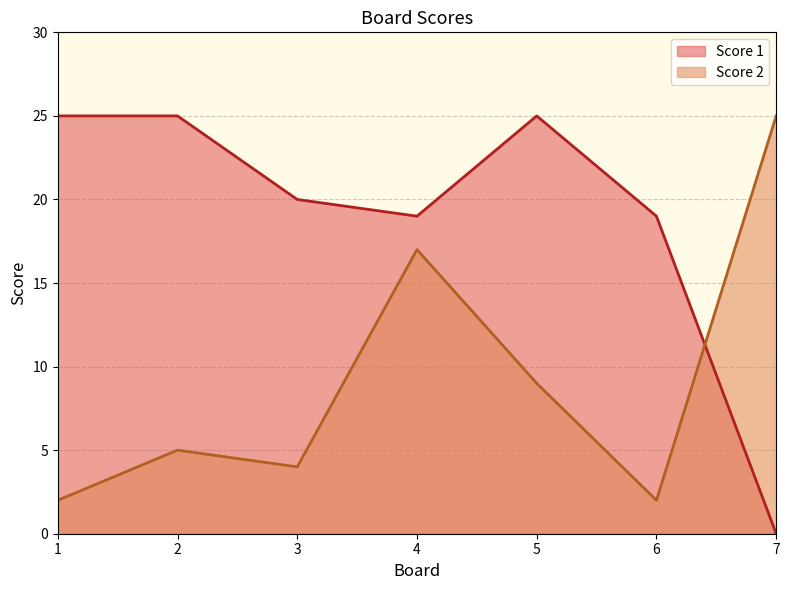

Which series has the largest total across all categories?

Score 1